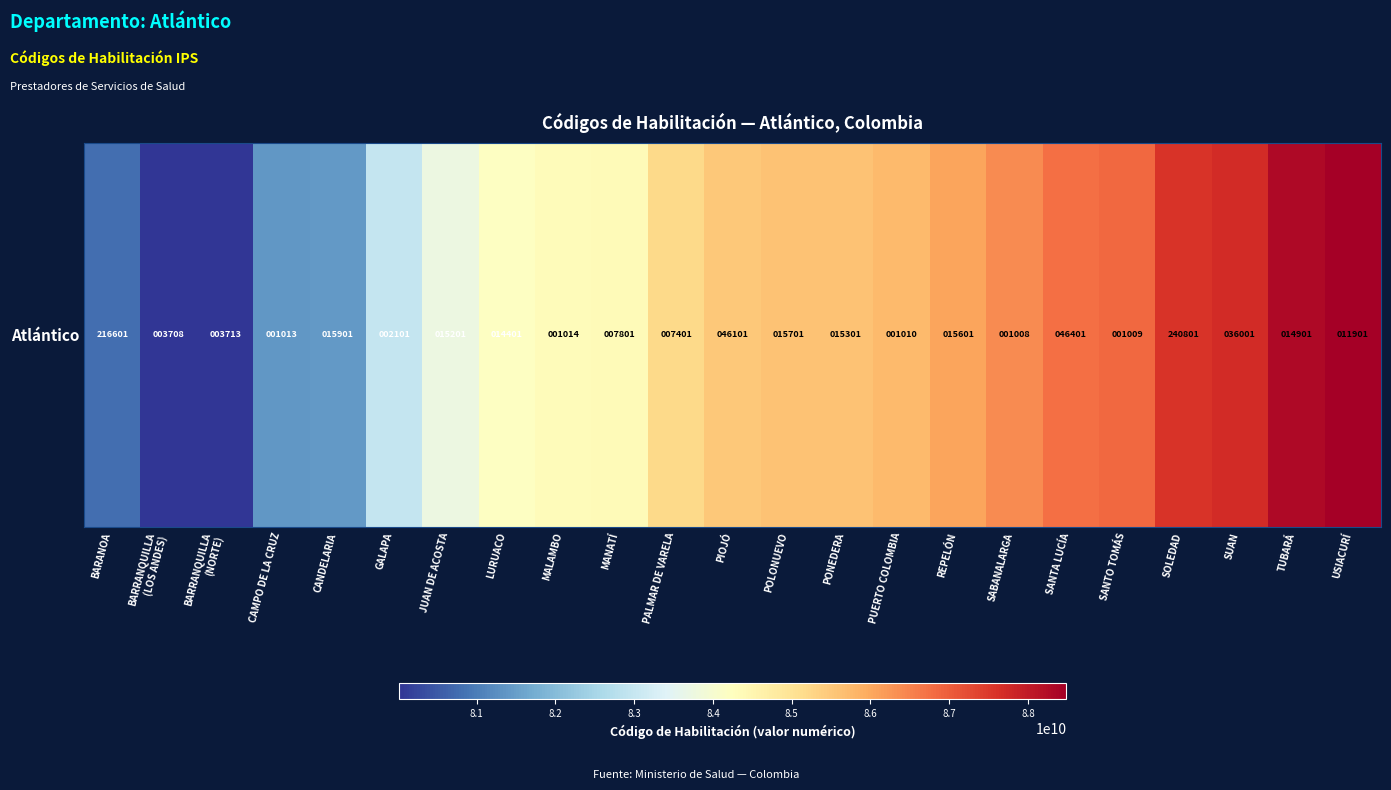

Which category has the lowest value across all series?

BARRANQUILLA
(LOS ANDES)